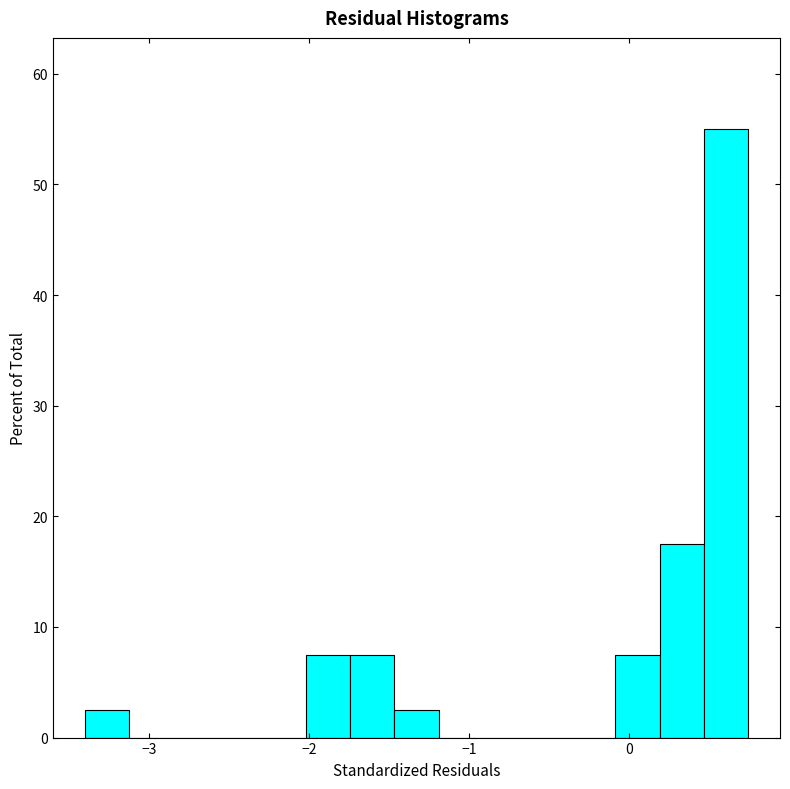

Around what value on the x-axis is the tallest bar? Give the approximate position of its centre, as read against the axis.

0.6